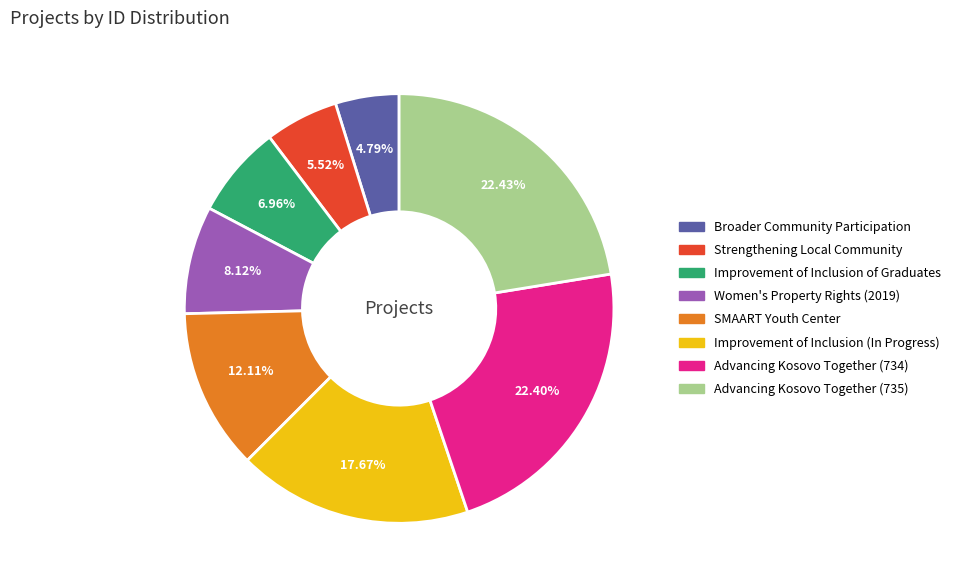

How many segments does this pie chart have?

8